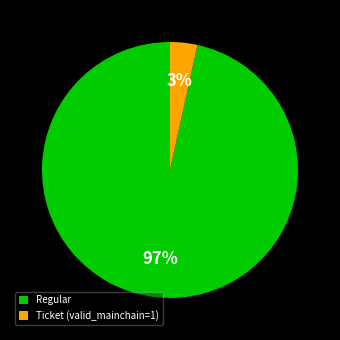

What percentage is the Ticket (valid_mainchain=1) slice, to the nearest percent?

3%